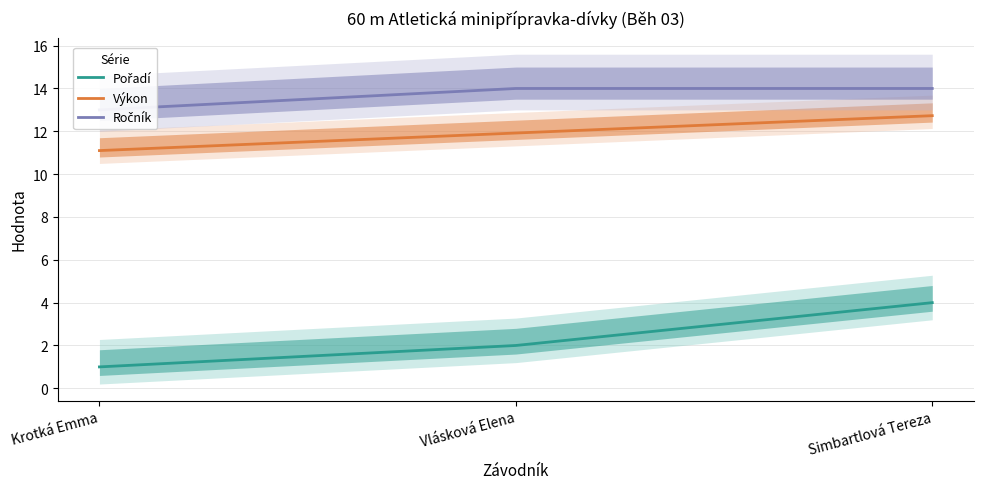

True or false: Pořadí has a value of 1.0 at Krotká Emma.

True